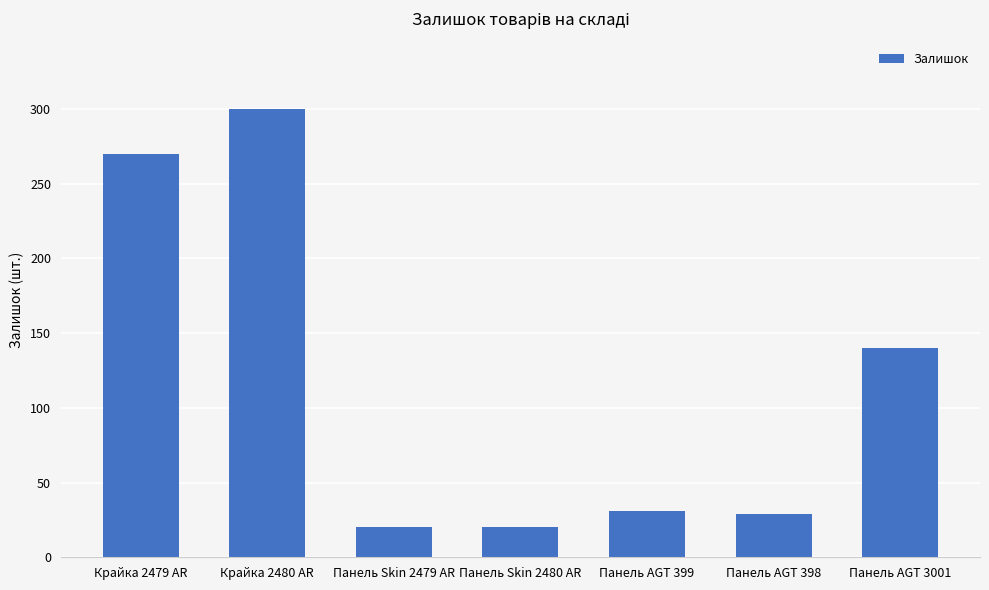

Where does the data first go above 31?

Крайка 2479 AR